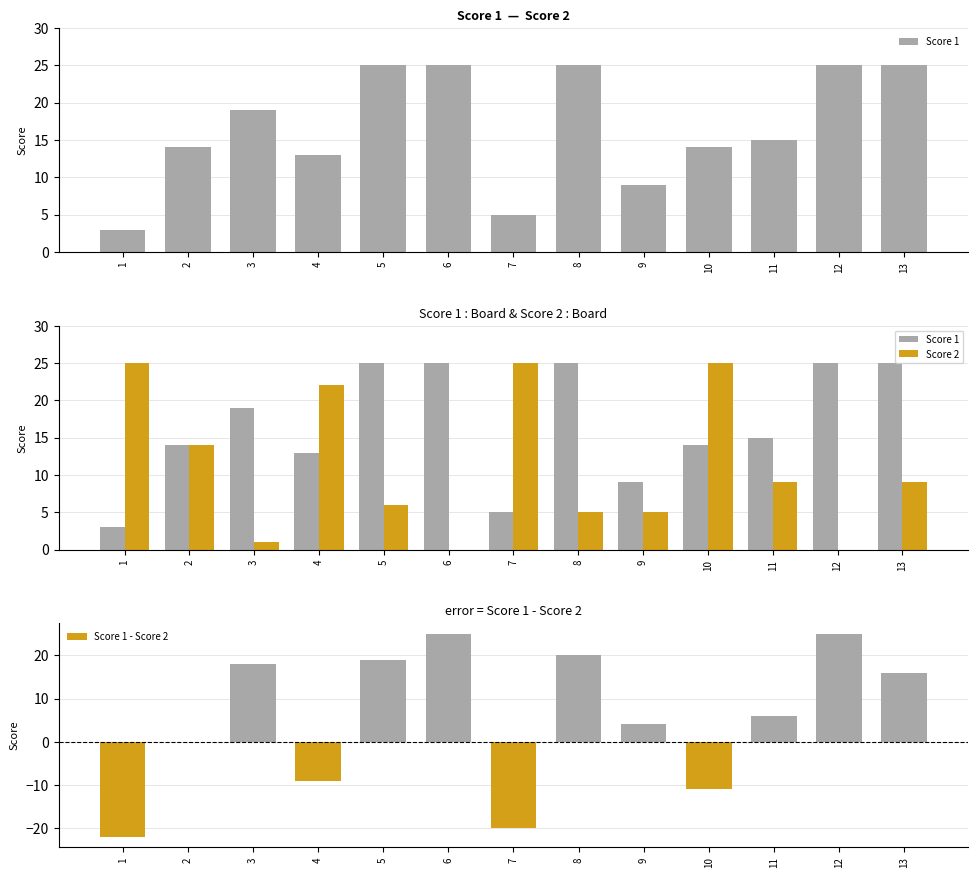

True or false: Score 1 - Score 2 has a value of -2 at 4.

False